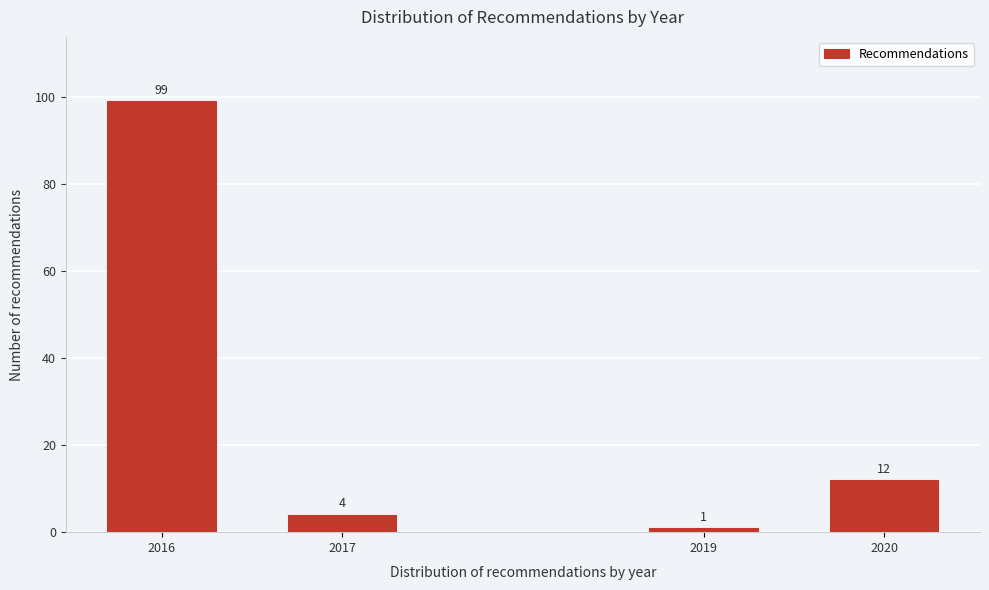

Reading right to left, list all the values displayed in this chart.

2020=12	2019=1	2017=4	2016=99